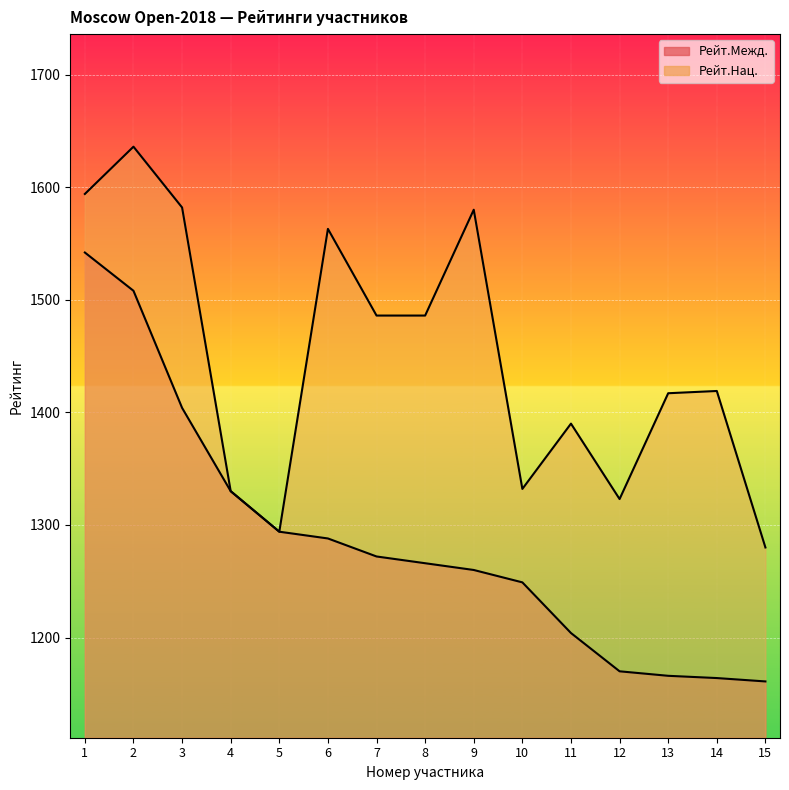

True or false: Рейт.Нац. and Рейт.Межд. intersect in this chart.

False